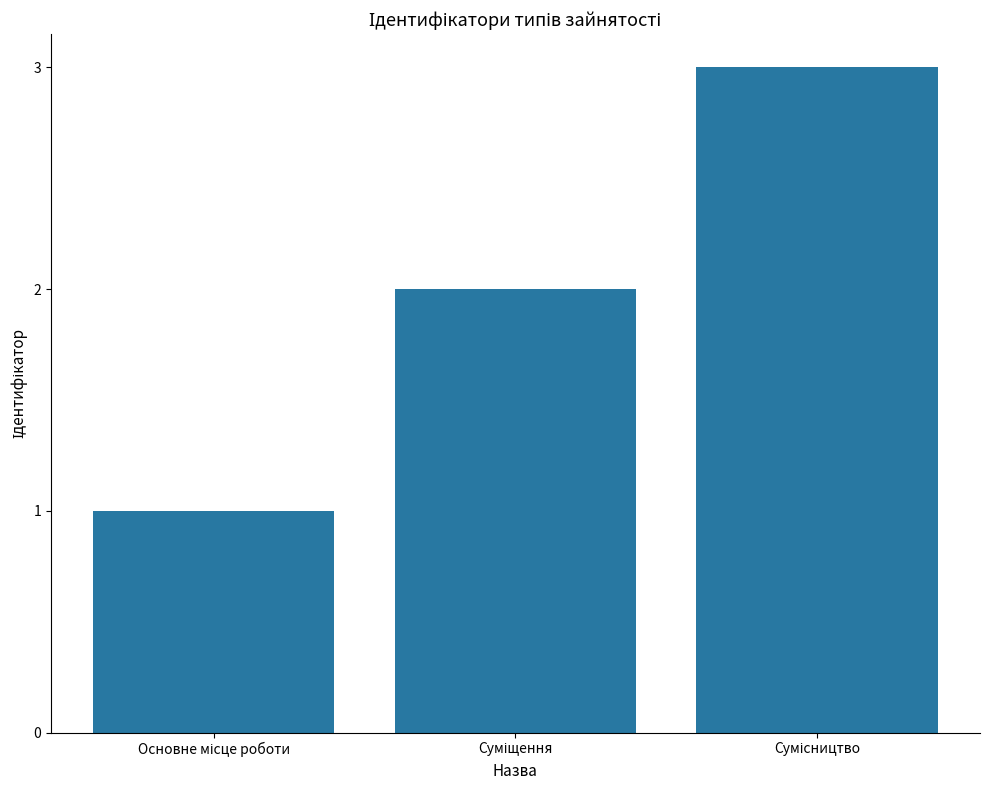

What is the smallest value displayed?

1